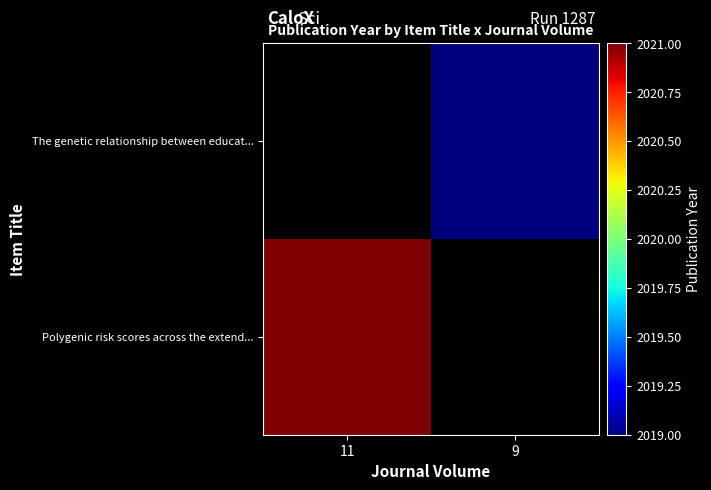

Rank the categories by Polygenic risk scores across the extend... value from lowest to highest.

11, 9